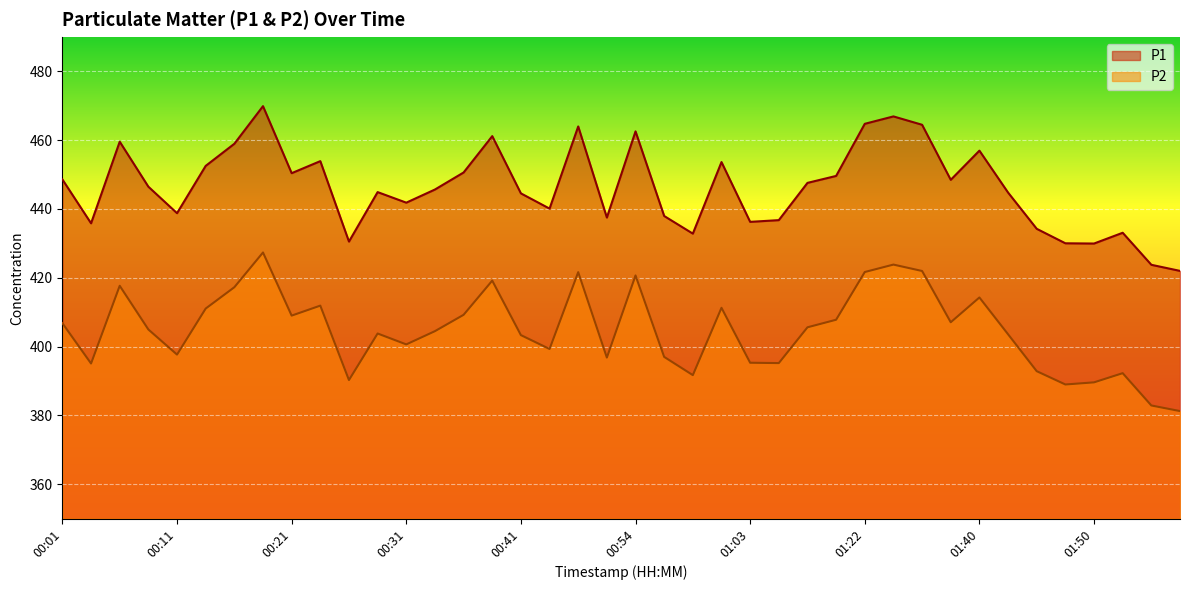

Where is P2 nearest to the value 404?

00:28